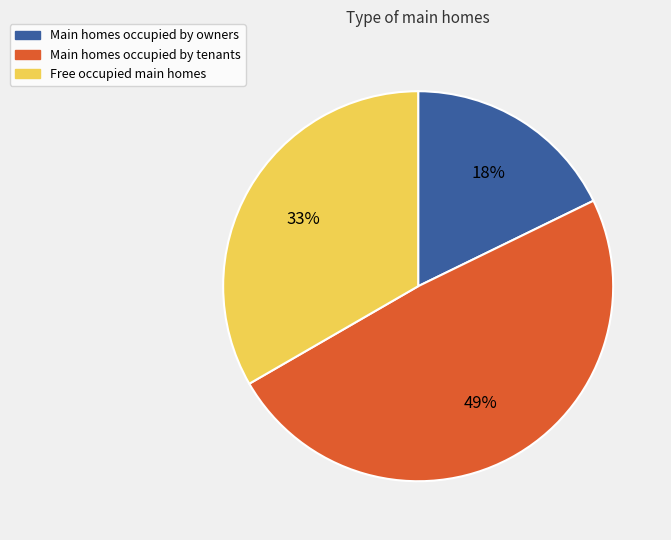

To the nearest percent, what is the difference between the largest and smallest slice percentages?

31%